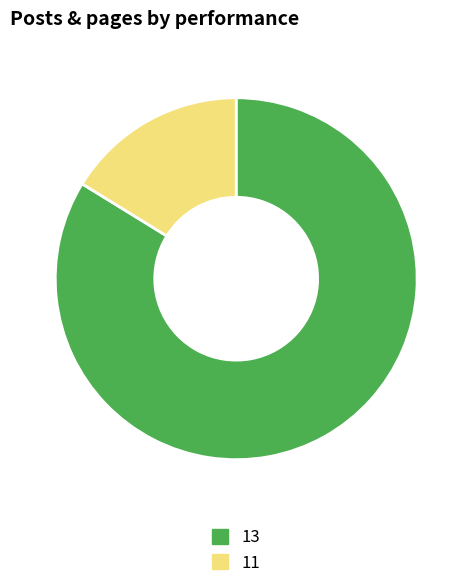

Does 13 represent more than half of the total?

Yes